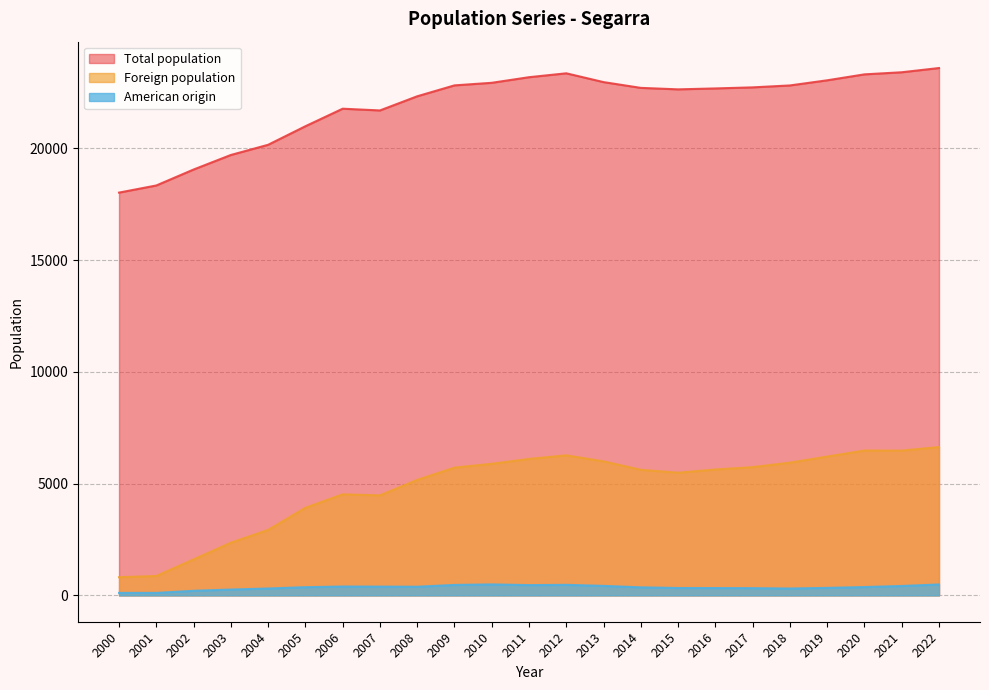

Is the value of Total population at 2011 greater than the value of American origin at 2004?

Yes